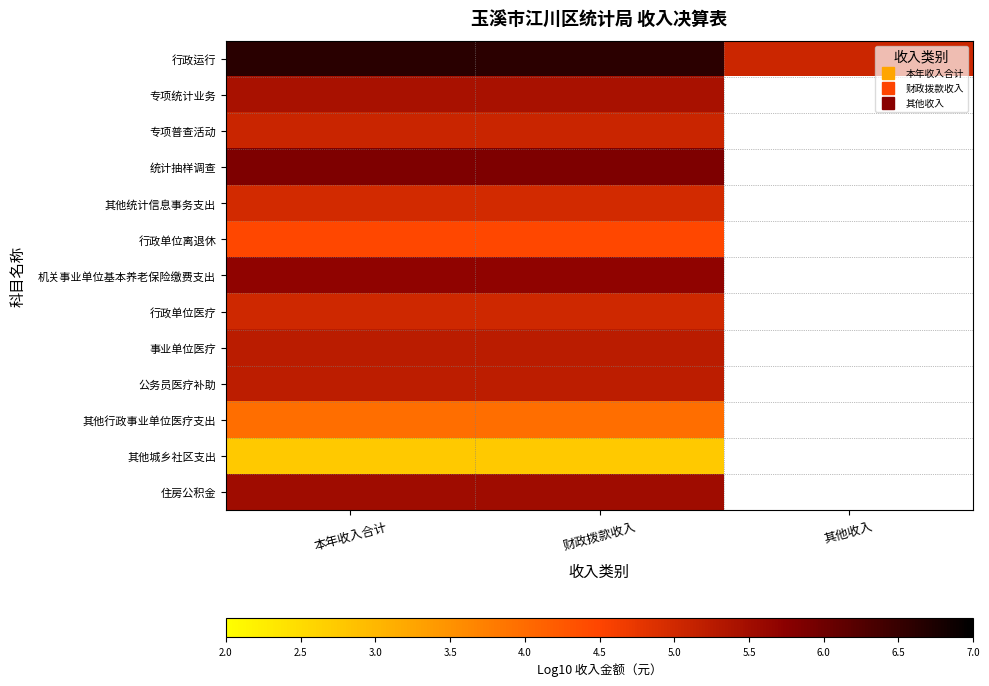

Is the value of 专项统计业务 at 其他收入 greater than the value of 其他行政事业单位医疗支出 at 财政拨款收入?

No